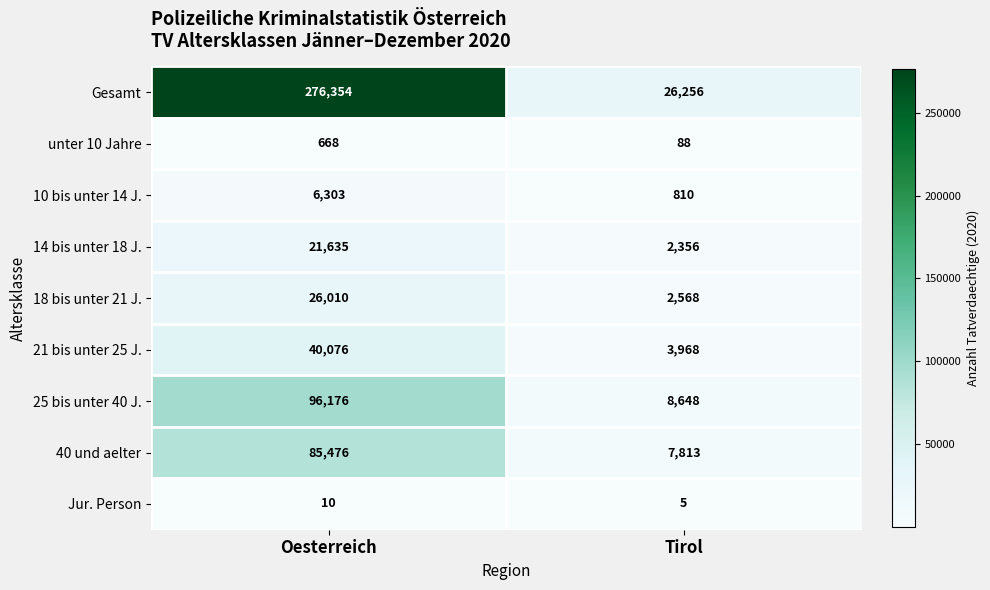

What is the spread (max minus min) of values at Tirol?

26251